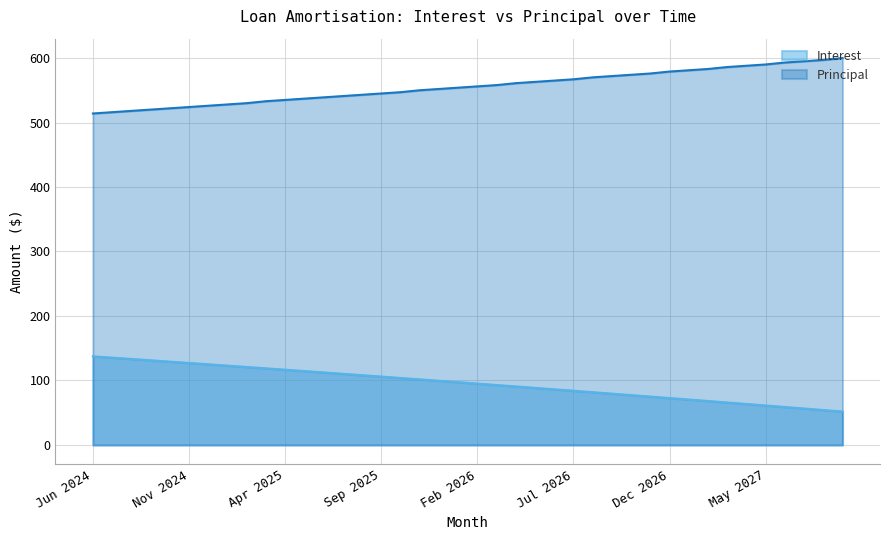

How many lines are shown in the chart?

2